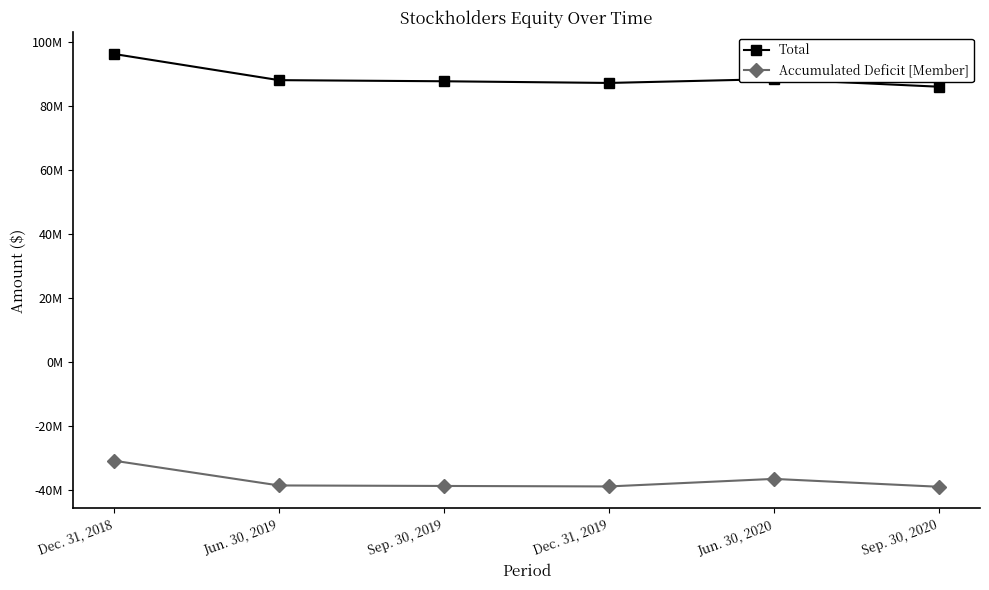

What is the label of the 5th point from the left?

Jun. 30, 2020